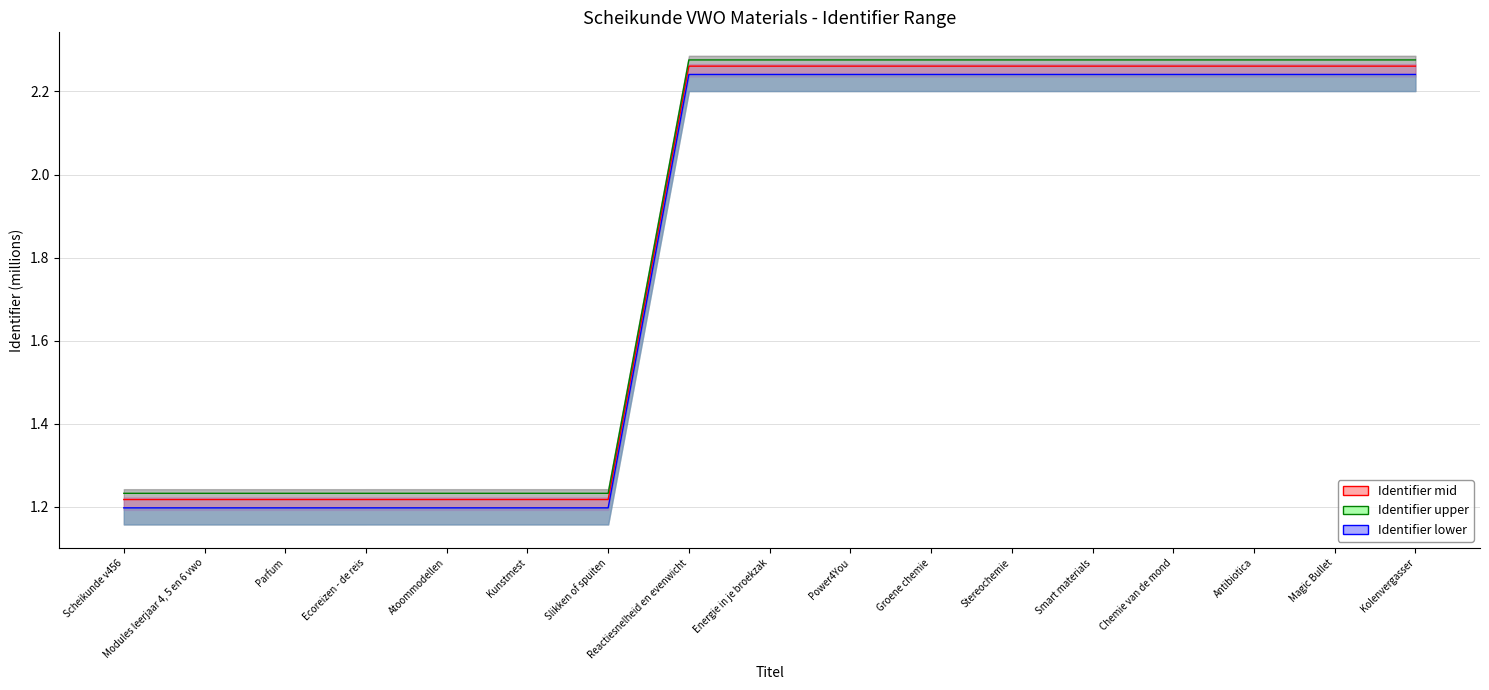

True or false: Identifier mid and Identifier lower intersect in this chart.

False